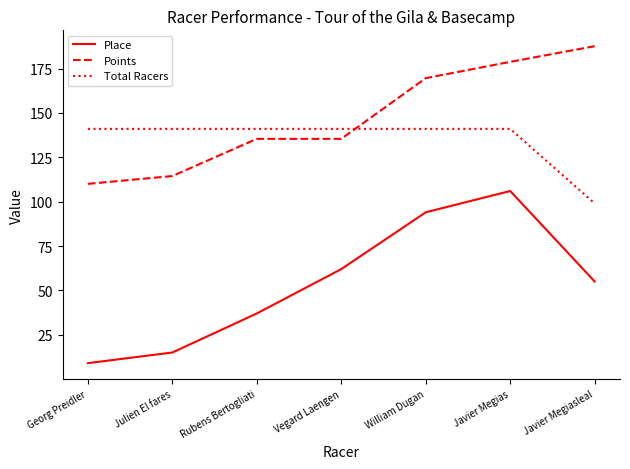

Reading left to right, extract all data points from this chart.

Place: 9.0	15.0	37.0	62.0	94.0	106.0	55.0
Points: 110.0	114.4	135.4	135.4	169.6	178.8	187.6
Total Racers: 141.0	141.0	141.0	141.0	141.0	141.0	99.0